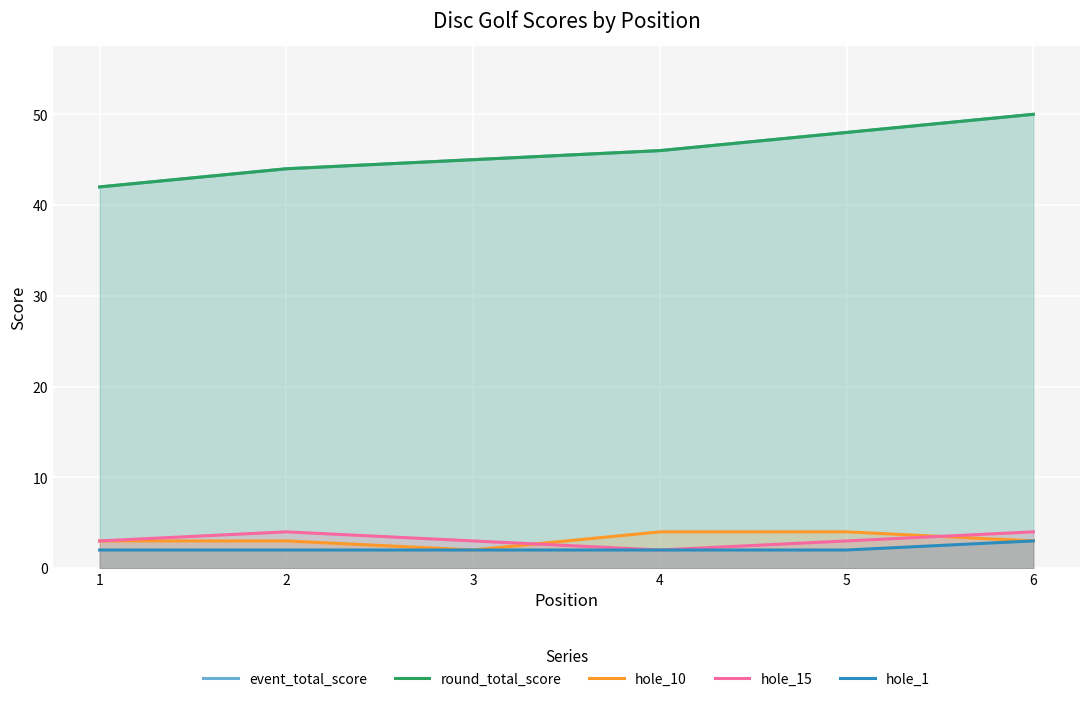

How many lines are shown in the chart?

5